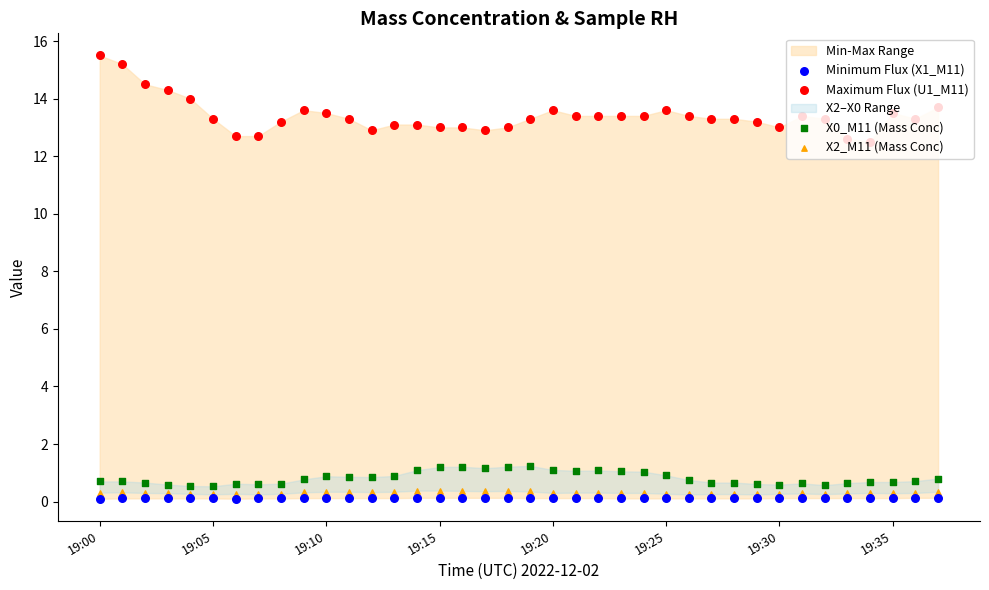

Which series has the widest spread of Y values?

Maximum Flux (U1_M11)